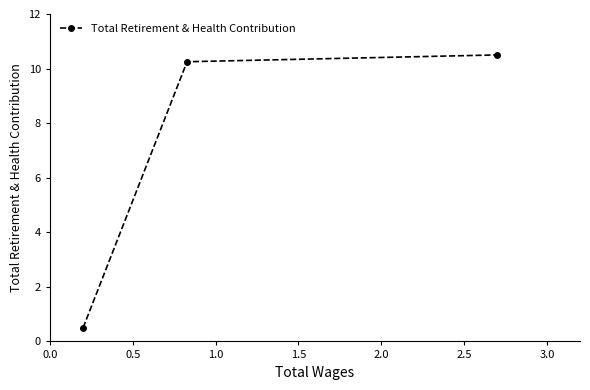

What is the value of the 3rd point from the left?

10.5